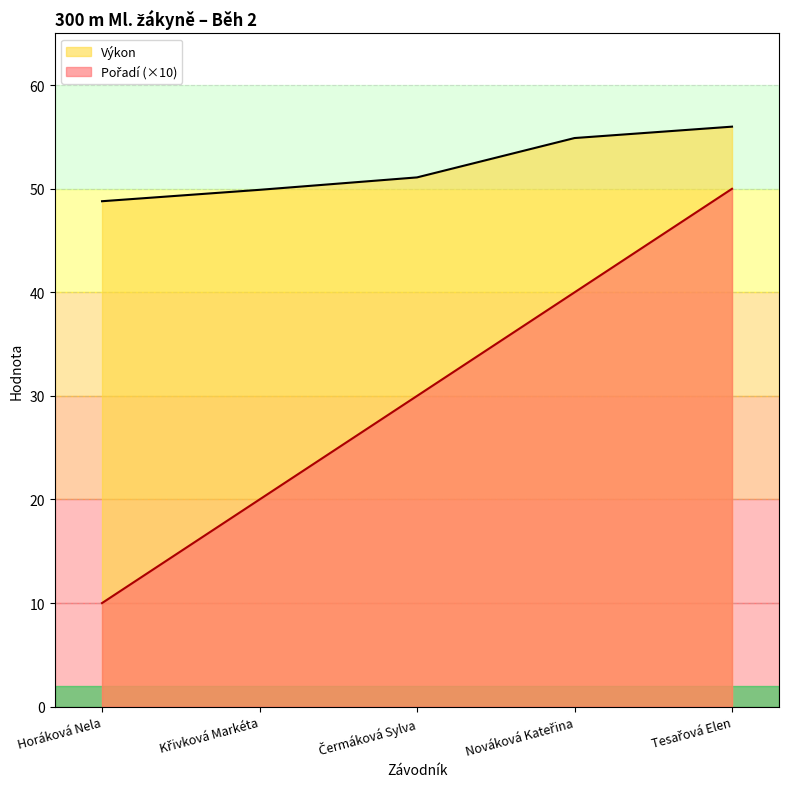

True or false: Výkon and Pořadí cross at least once.

False